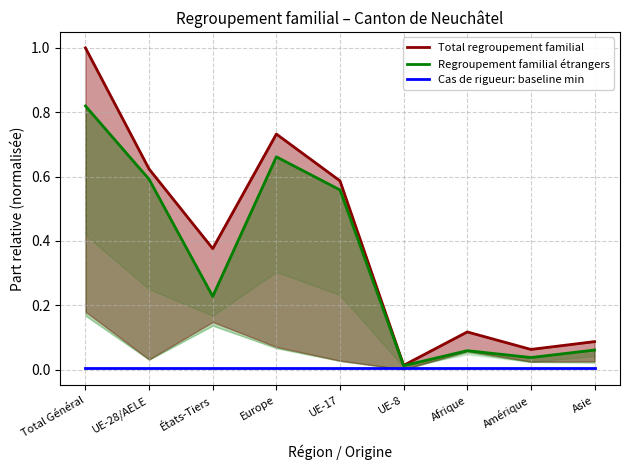

What is the average value of the Regroupement familial étrangers series?

0.3